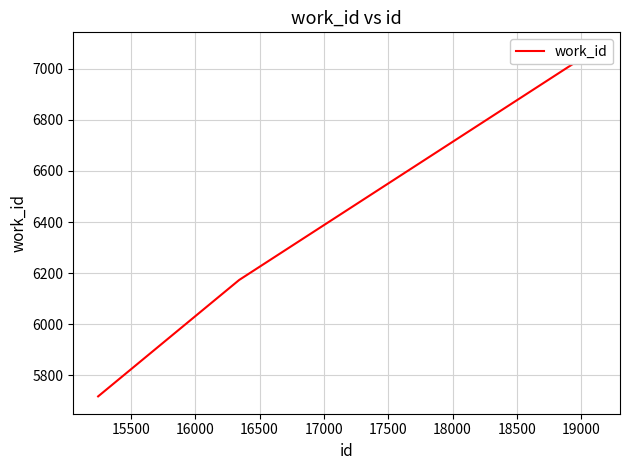

How many values are between 6173 and 7075?

3